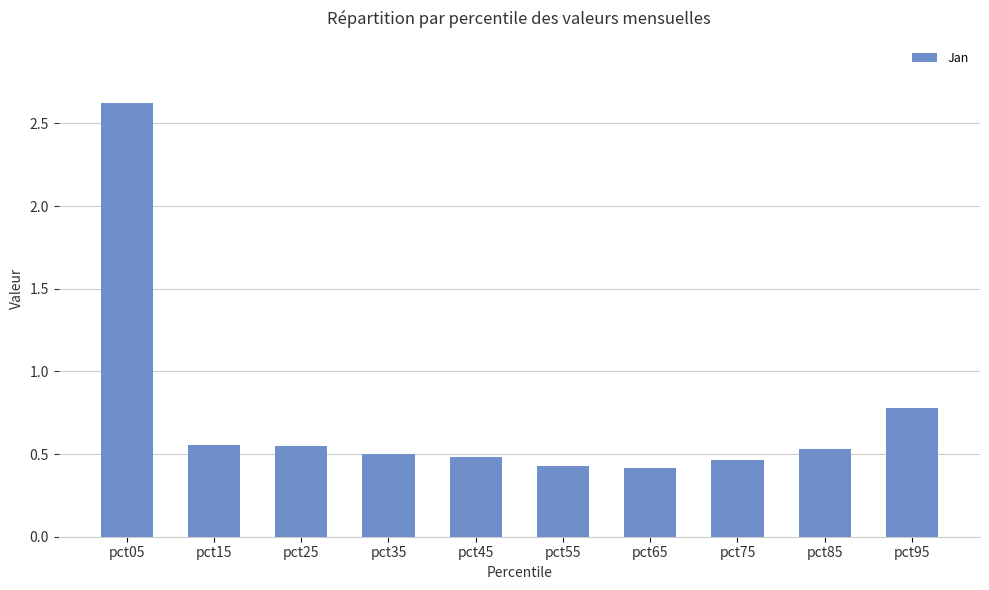

Which has a higher value, pct85 or pct45?

pct85